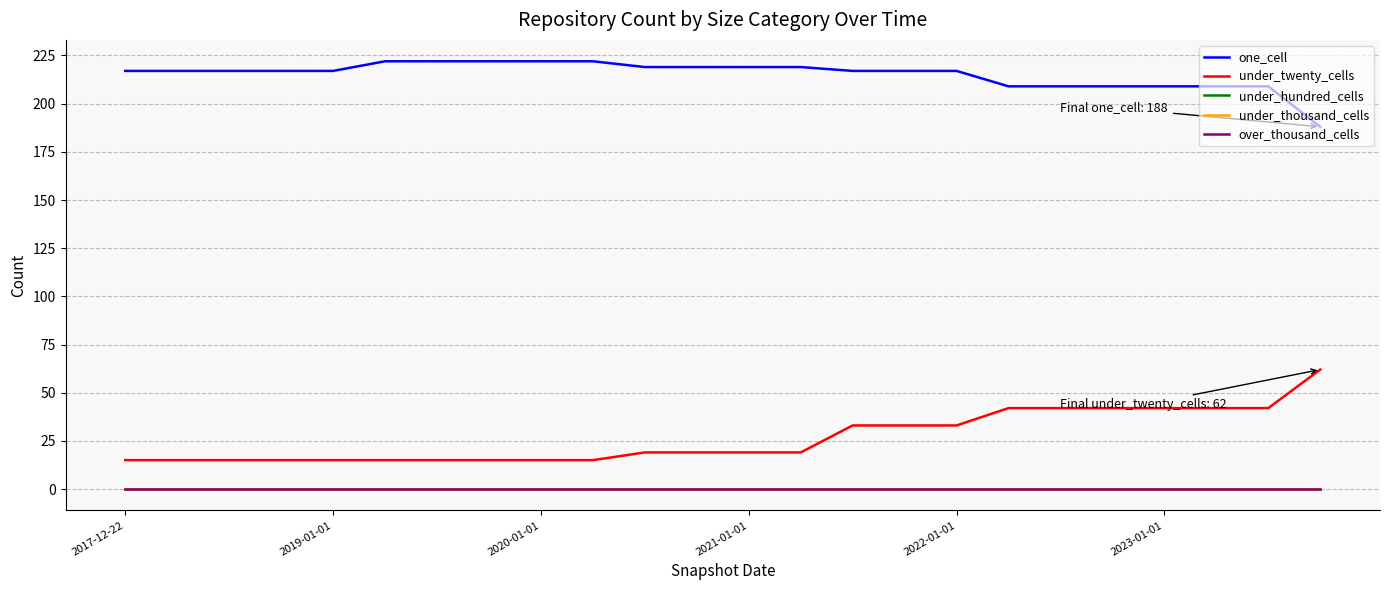

True or false: over_thousand_cells and under_thousand_cells intersect in this chart.

False